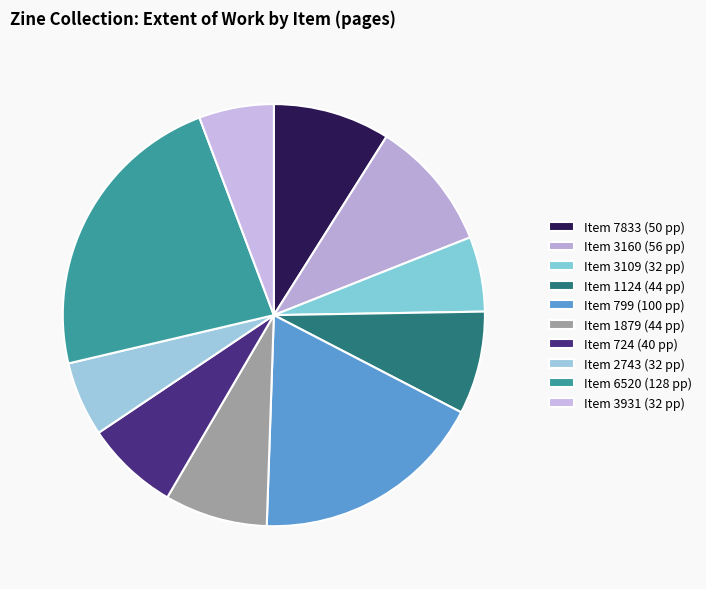

How many segments does this pie chart have?

10